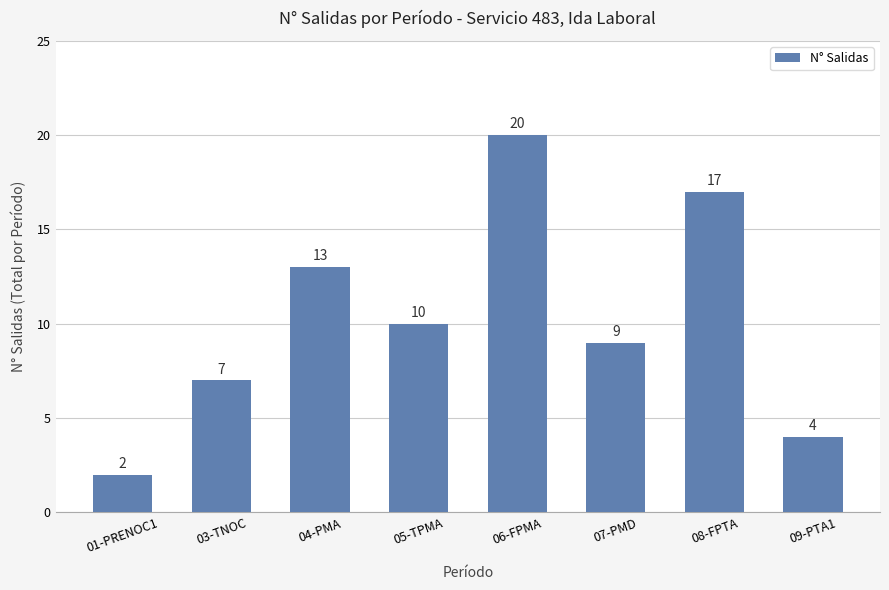

Count the values in the range 7 to 17.

5